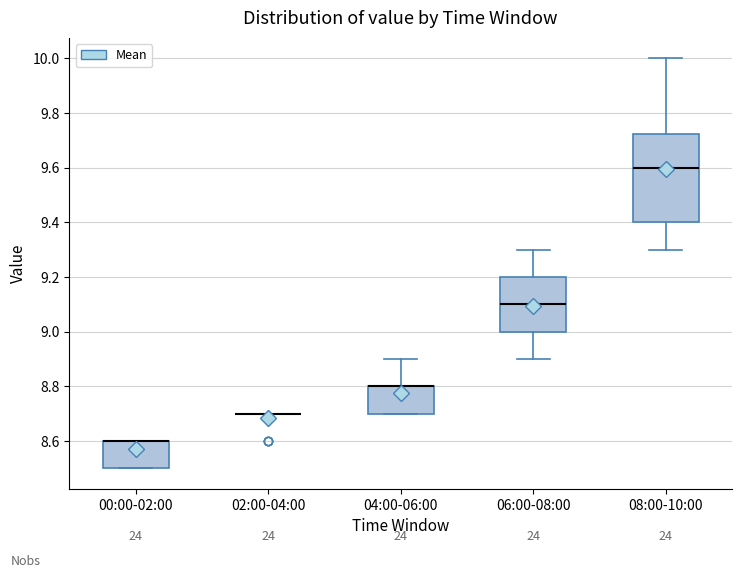

Comparing the boxes themselves (not the whiskers), which one is the tallest?

08:00-10:00